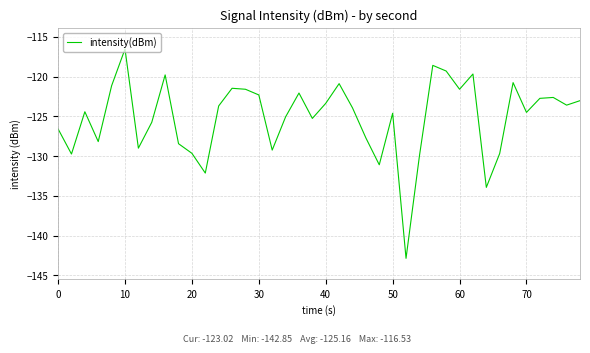

What is the difference between the maximum and minimum values?

26.3